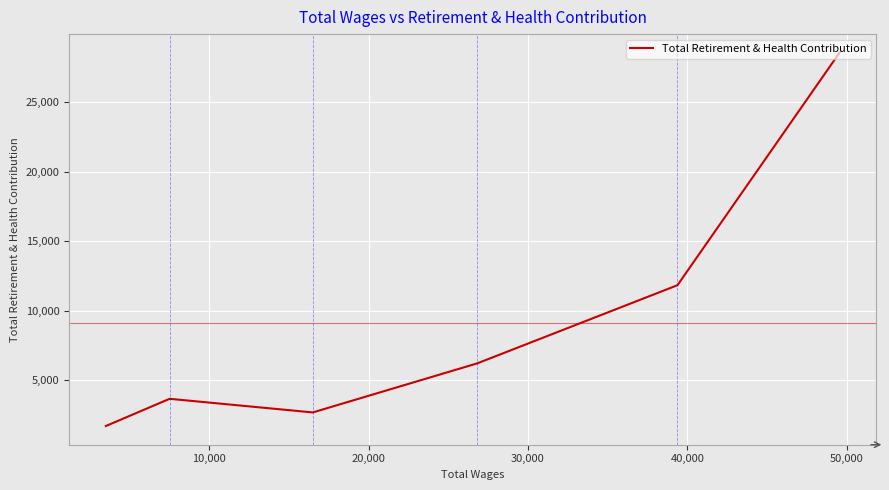

What is the sum of the values at 20,000 and 10,000?

18050